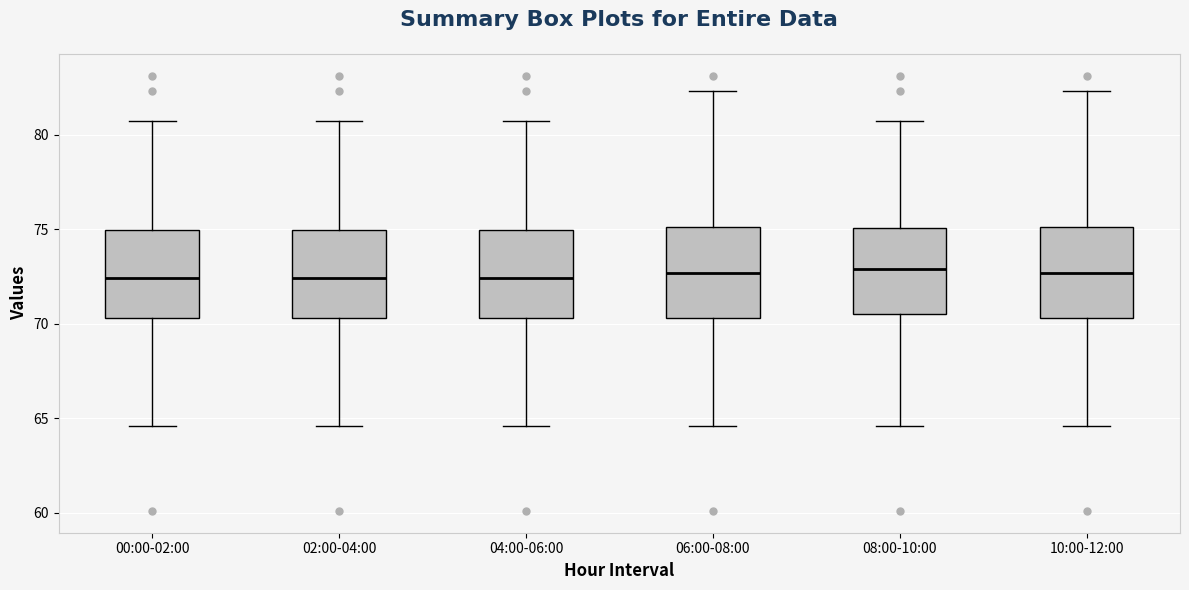

Reading left to right, read every box against the y-axis: the position of its median line, the range the box covers, and the ends of its whiskers. The values are not printed on the chart, so give them approximately, as read against the axis.

00:00-02:00: median 72.5, box 70.5 to 75.0, whiskers 64.5 to 80.5
02:00-04:00: median 72.5, box 70.5 to 75.0, whiskers 64.5 to 80.5
04:00-06:00: median 72.5, box 70.5 to 75.0, whiskers 64.5 to 80.5
06:00-08:00: median 72.5, box 70.5 to 75.0, whiskers 64.5 to 82.5
08:00-10:00: median 73.0, box 70.5 to 75.0, whiskers 64.5 to 80.5
10:00-12:00: median 72.5, box 70.5 to 75.0, whiskers 64.5 to 82.5